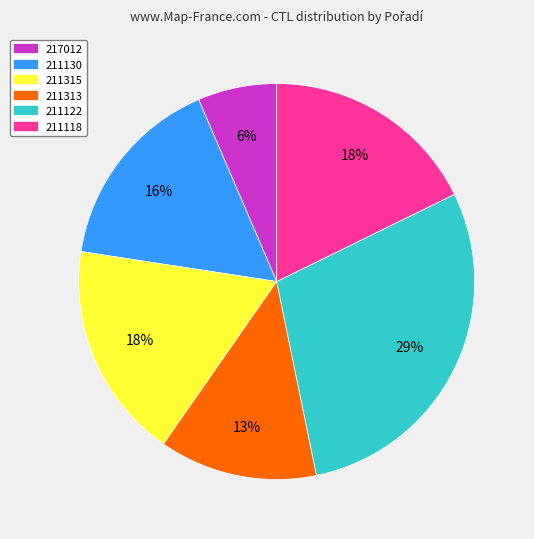

Does any single category account for the majority?

No